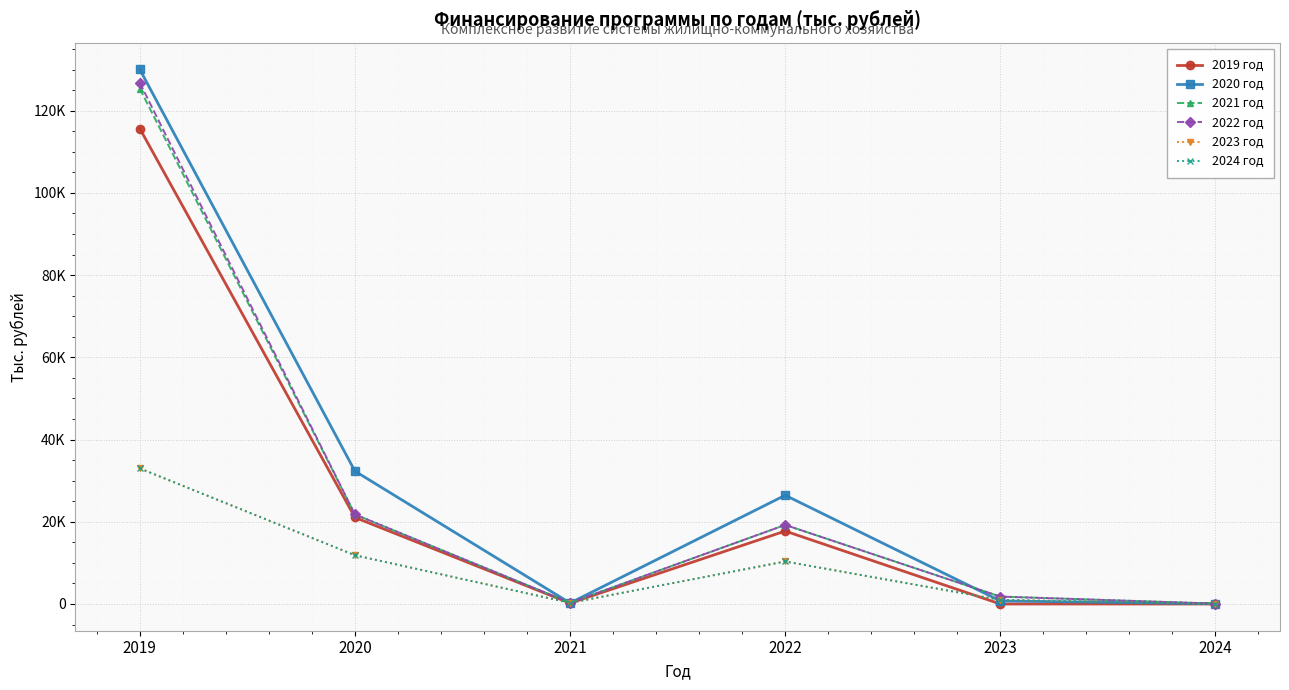

What is the sum of all 2022 год values?

169996.8